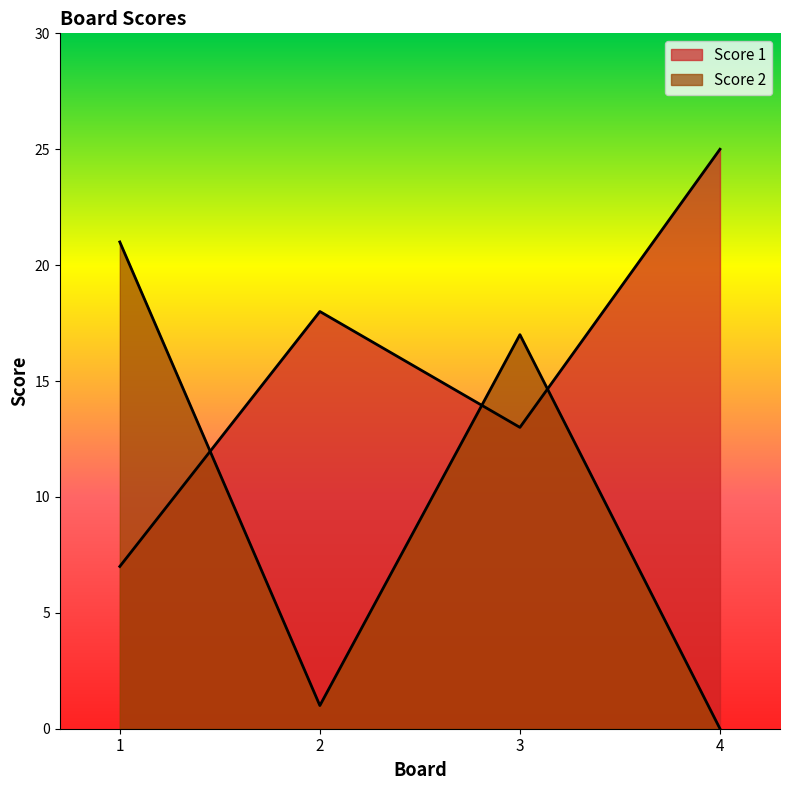

How many times do Score 2 and Score 1 cross each other?

3